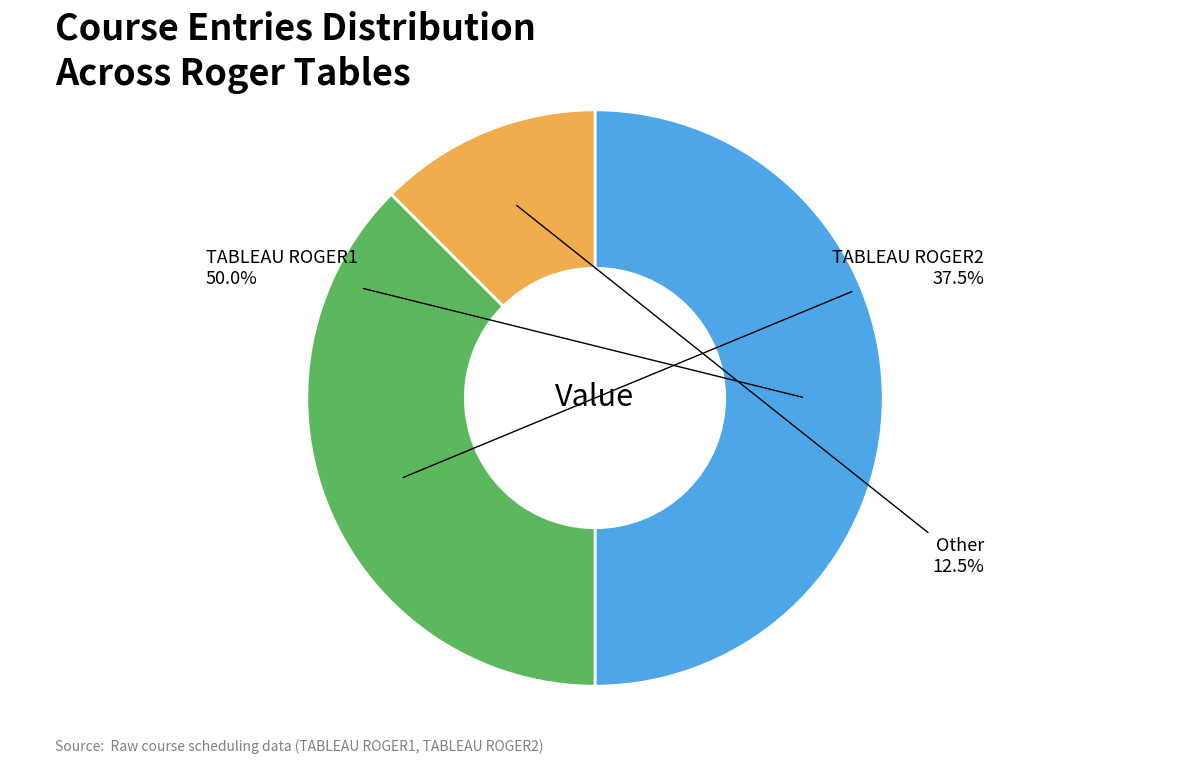

Rank the categories by value from highest to lowest.

TABLEAU ROGER1, TABLEAU ROGER2, Other